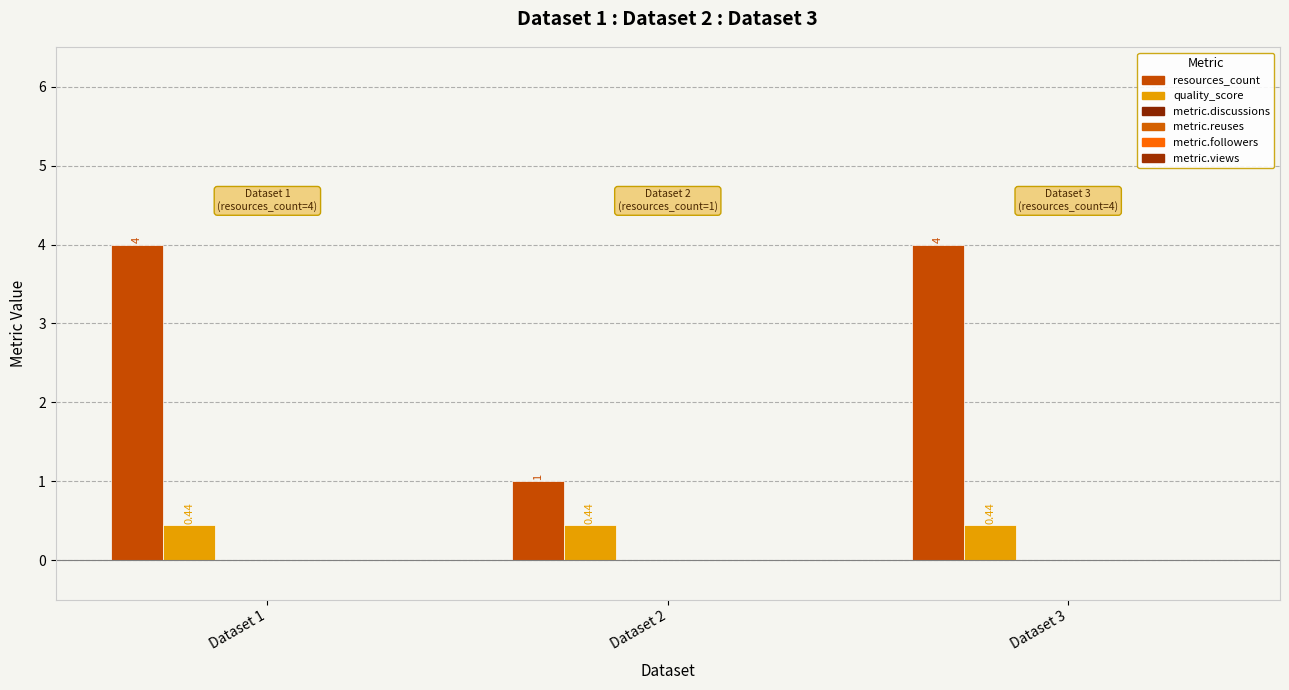

Count the resources_count values in the range 1 to 4.

3